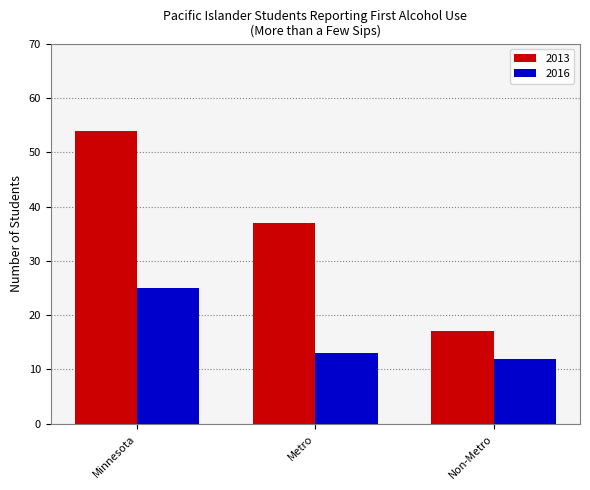

Count the number of categories in the chart.

3